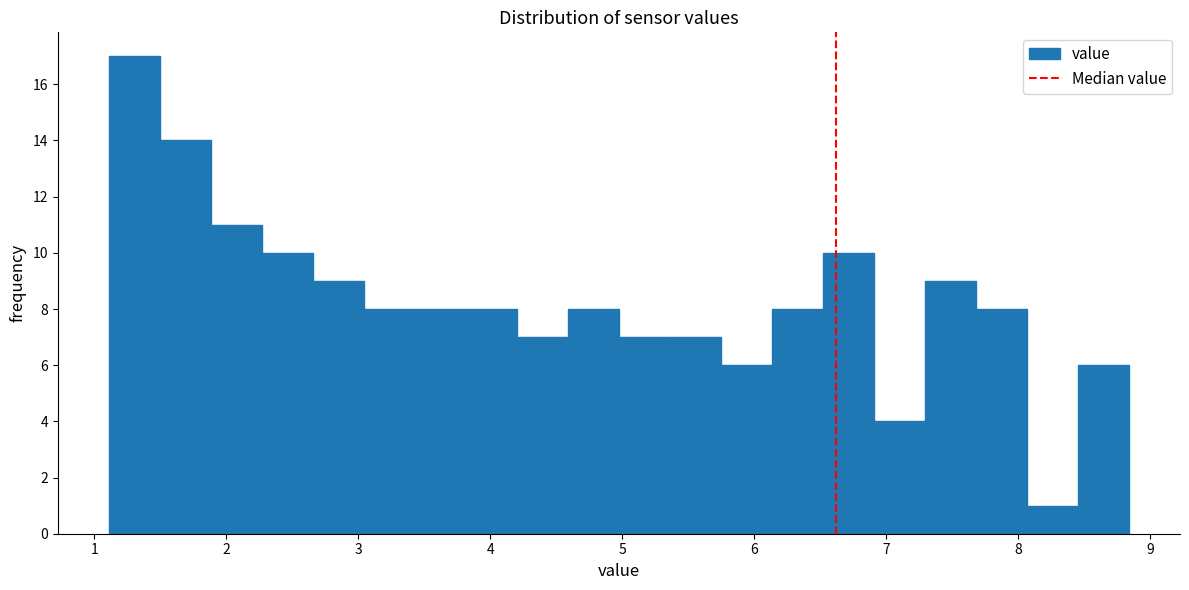

Around what value on the x-axis is the tallest bar? Give the approximate position of its centre, as read against the axis.

1.3